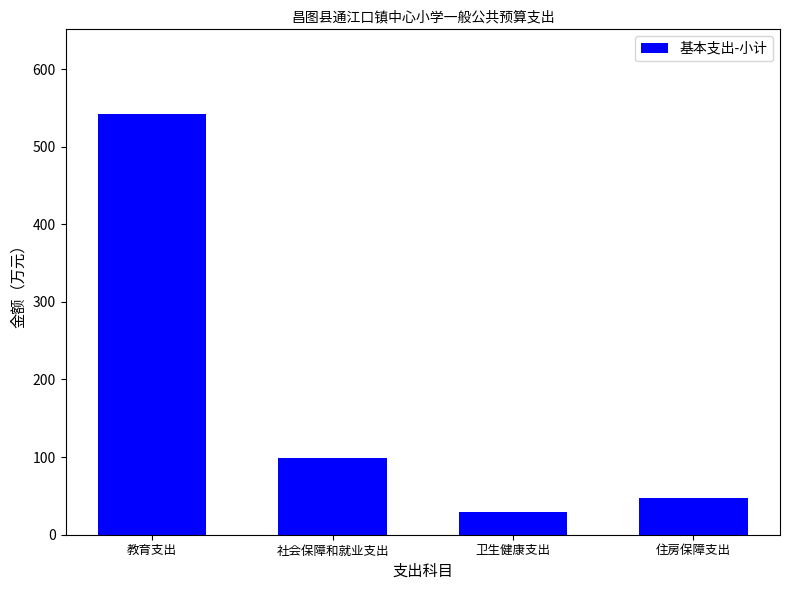

Reading left to right, what are all the values shown in this chart?

542.6	99.2	29.2	47.6